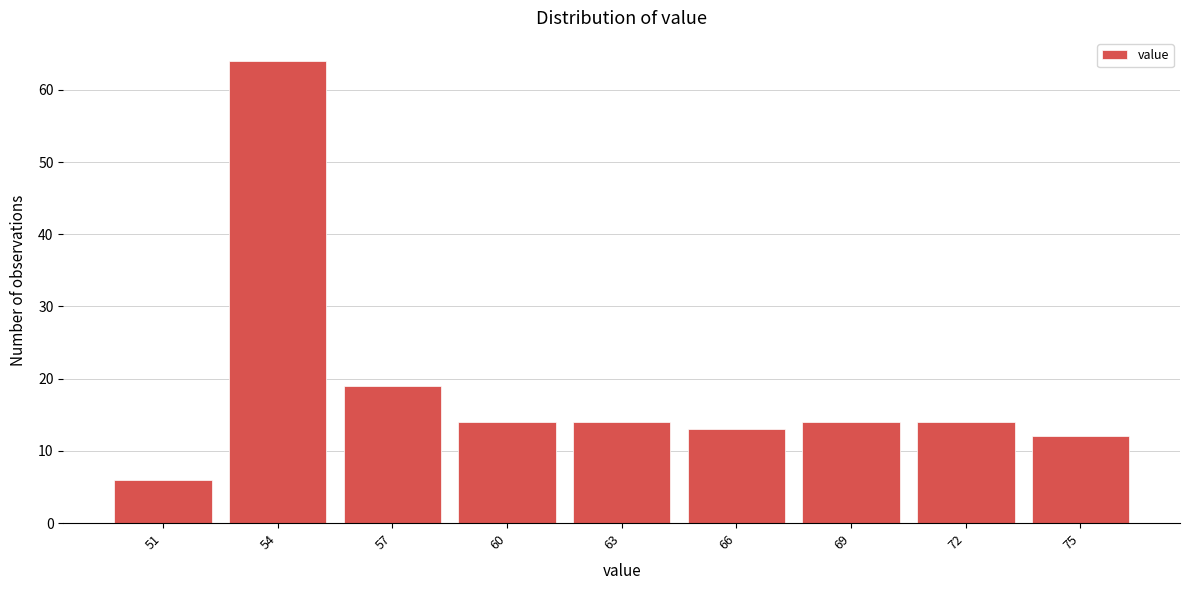

Reading left to right, list all the values displayed in this chart.

51=6	54=64	57=19	60=14	63=14	66=13	69=14	72=14	75=12